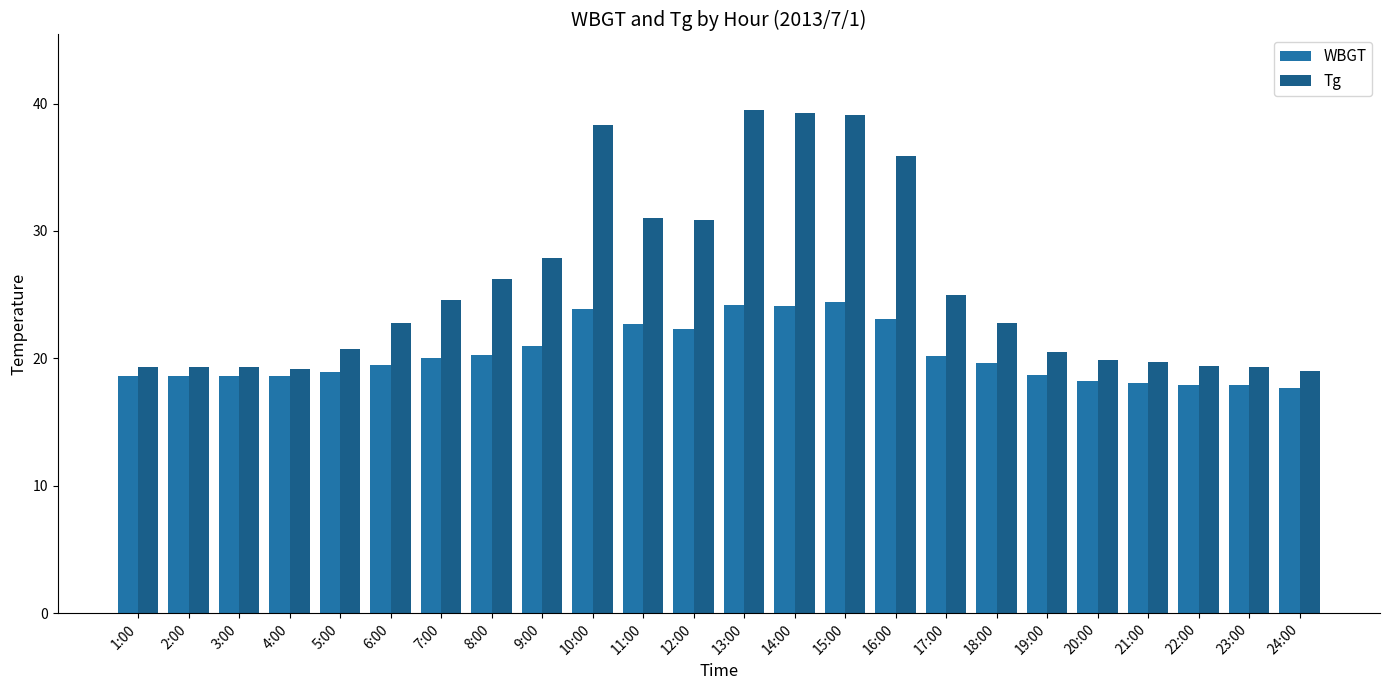

What is the maximum value shown in the chart?

39.5